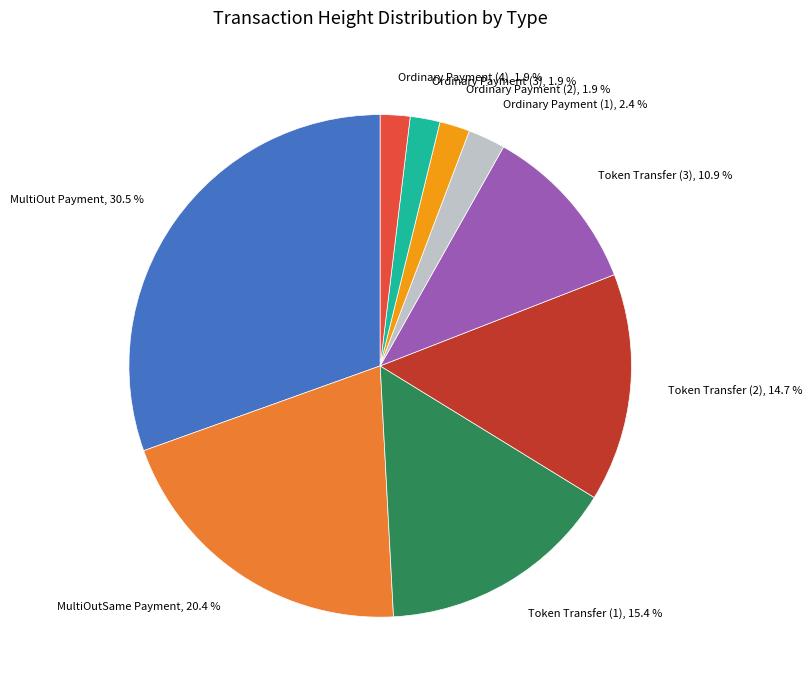

Which slice is the largest?

MultiOut Payment